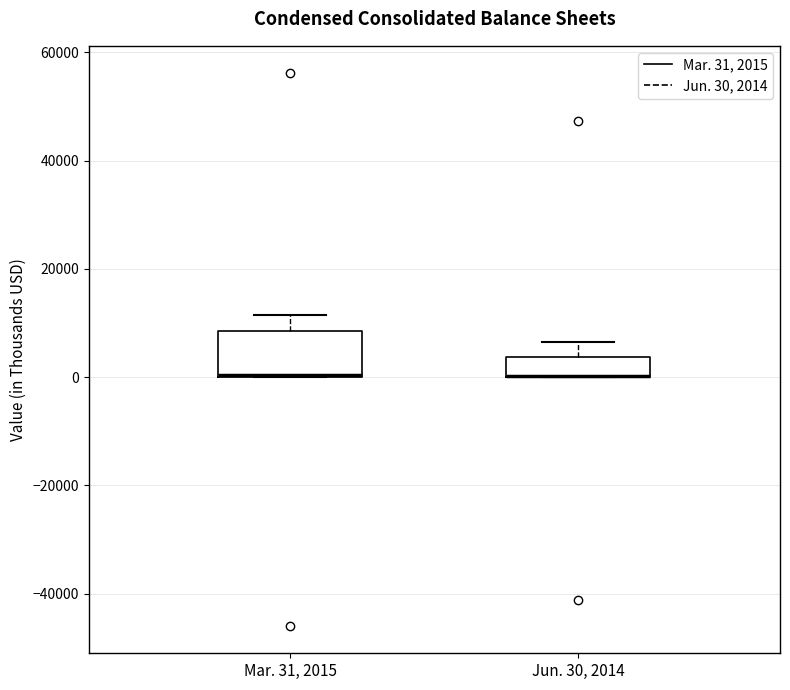

Which box is the tallest, from its lower edge to its upper edge?

Mar. 31, 2015